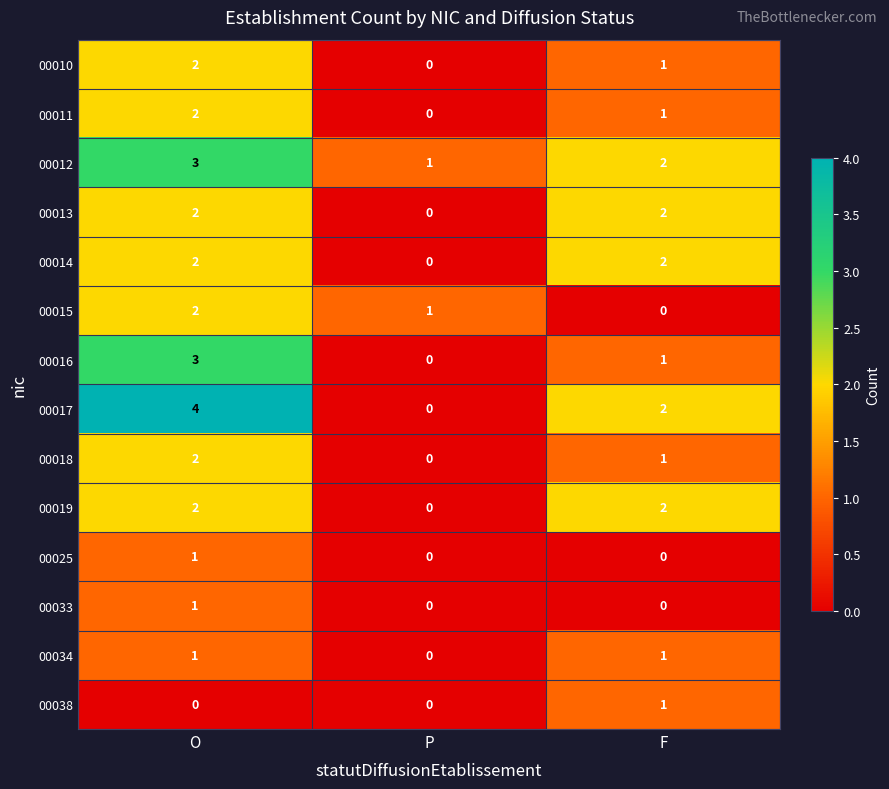

Which series has the largest range (max minus min)?

00017